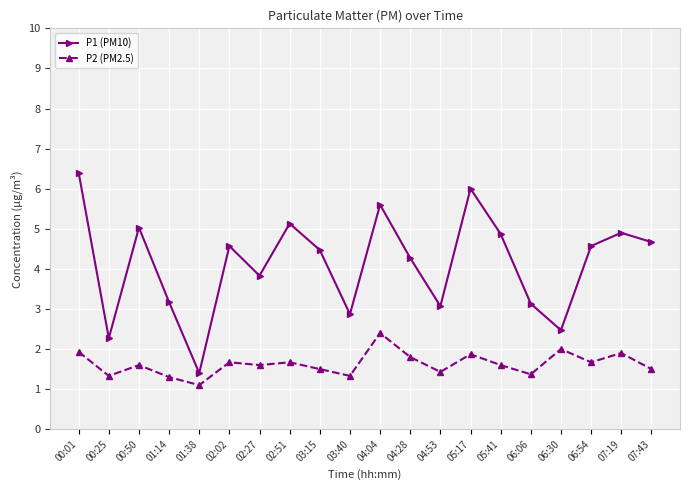

Does the chart have visible grid lines?

Yes